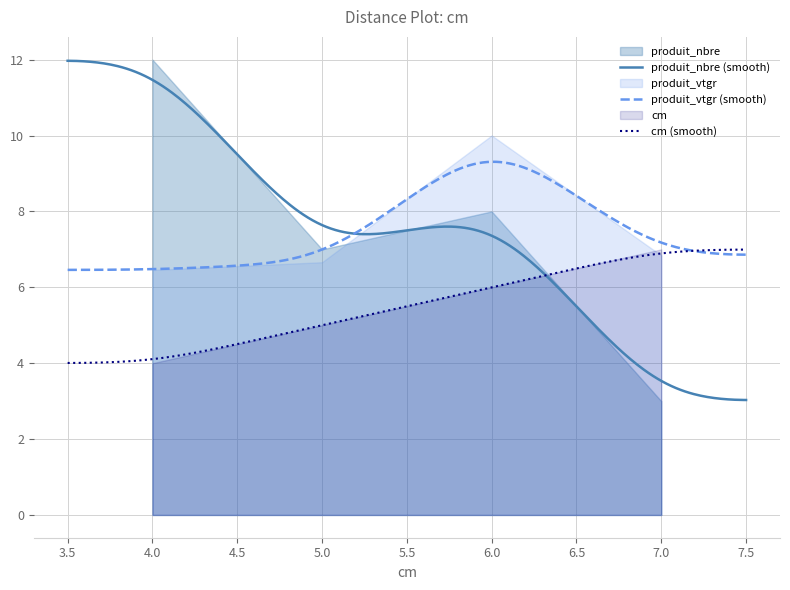

Rank the series by their maximum value, from lowest to highest.

cm, produit_vtgr, produit_nbre